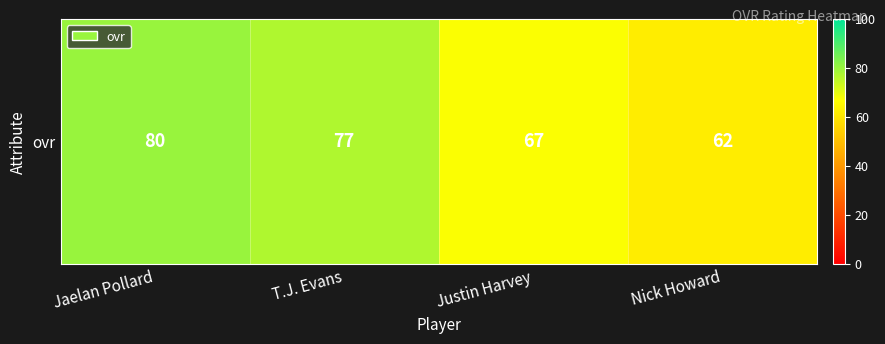

The value at Nick Howard is 86. True or false?

False